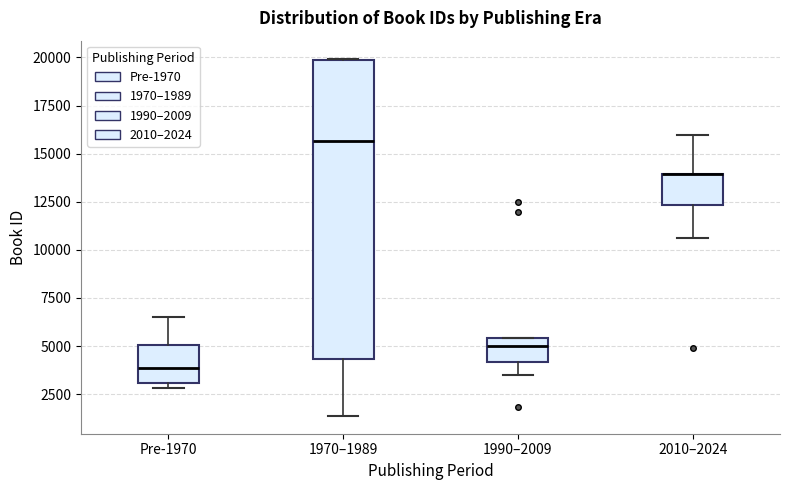

Reading left to right, read every box against the y-axis: the position of its median line, the range the box covers, and the ends of its whiskers. The values are not printed on the chart, so give them approximately, as read against the axis.

Pre-1970: median 4000, box 3000 to 5000, whiskers 3000 (just below the box's lower edge) to 6500
1970–1989: median 15500, box 4500 to 20000, whiskers 1500 to 20000
1990–2009: median 5000, box 4000 to 5500, whiskers 3500 to 5500
2010–2024: median 14000 (drawn on the box's upper edge), box 12500 to 14000, whiskers 10500 to 16000